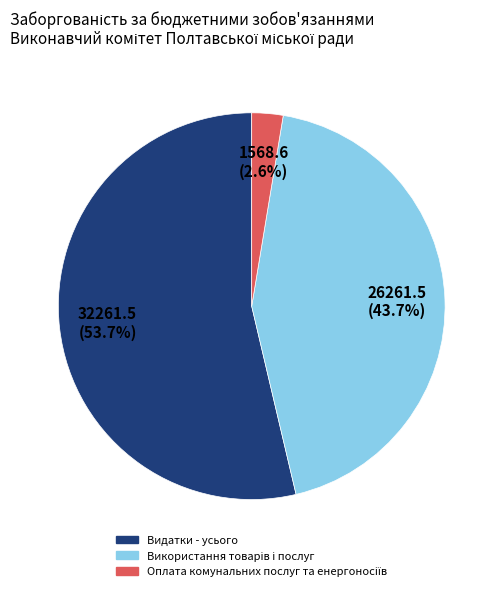

To the nearest percent, what is the average slice percentage?

33%